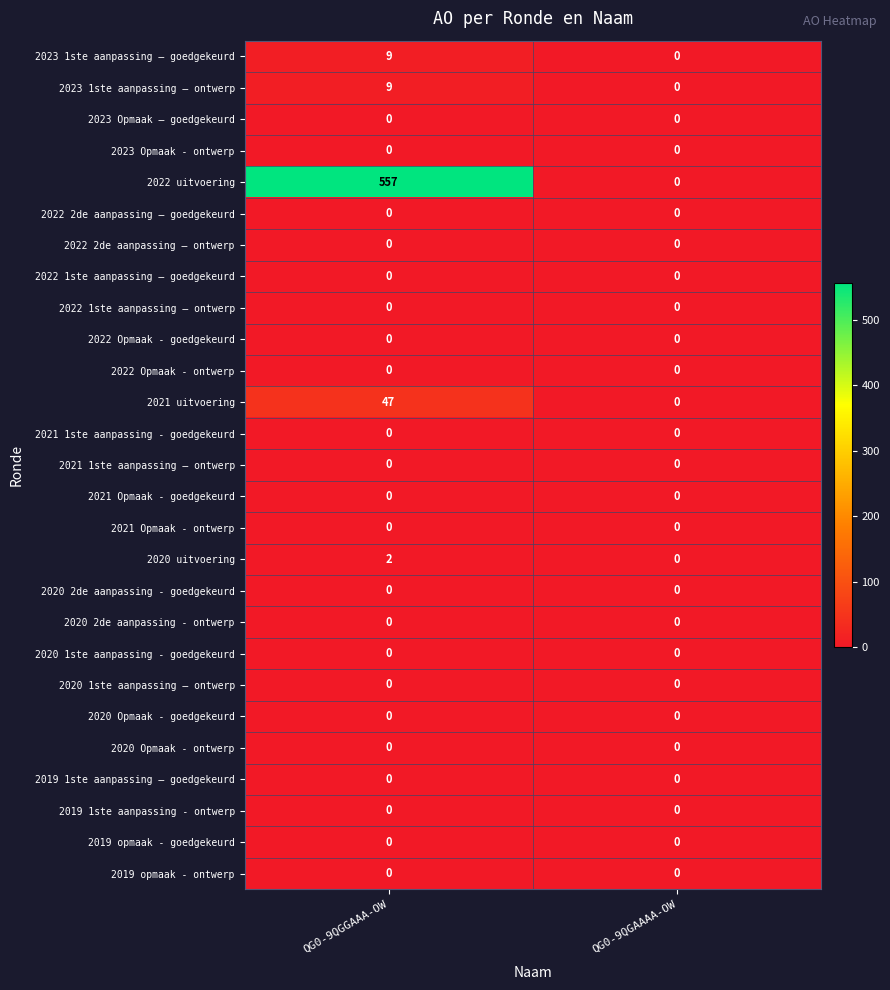

Which series has the largest total across all categories?

2022 uitvoering